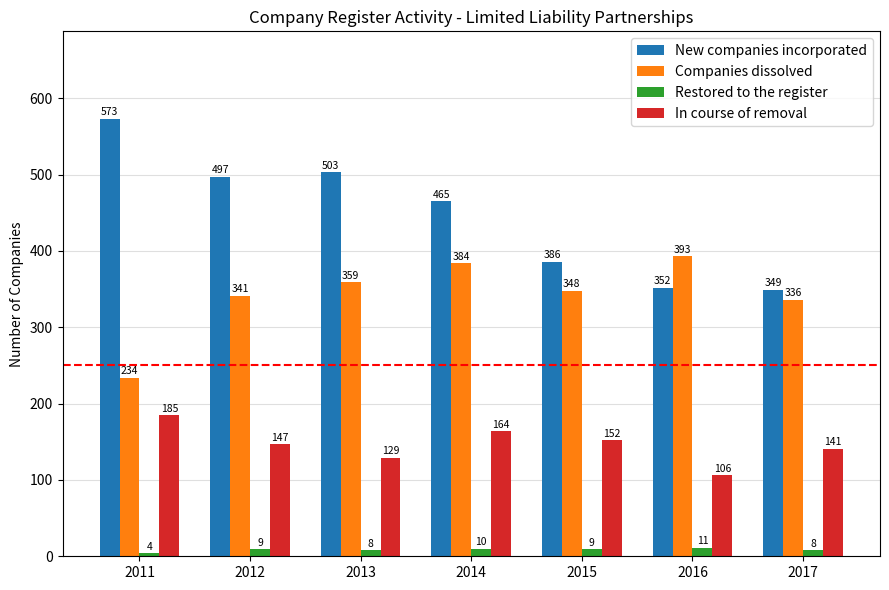

Reading left to right, what are all the values shown in this chart?

New companies incorporated: 2011=573	2012=497	2013=503	2014=465	2015=386	2016=352	2017=349
Companies dissolved: 2011=234	2012=341	2013=359	2014=384	2015=348	2016=393	2017=336
Restored to the register: 2011=4	2012=9	2013=8	2014=10	2015=9	2016=11	2017=8
In course of removal: 2011=185	2012=147	2013=129	2014=164	2015=152	2016=106	2017=141